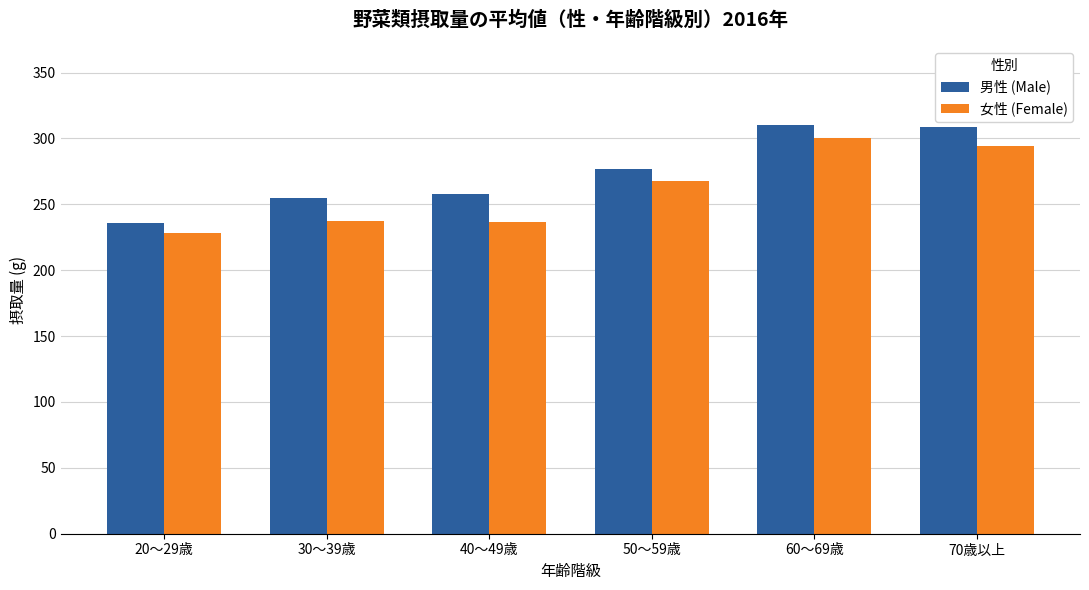

Rank the series at 30～39歳 from highest to lowest value.

男性 (Male), 女性 (Female)